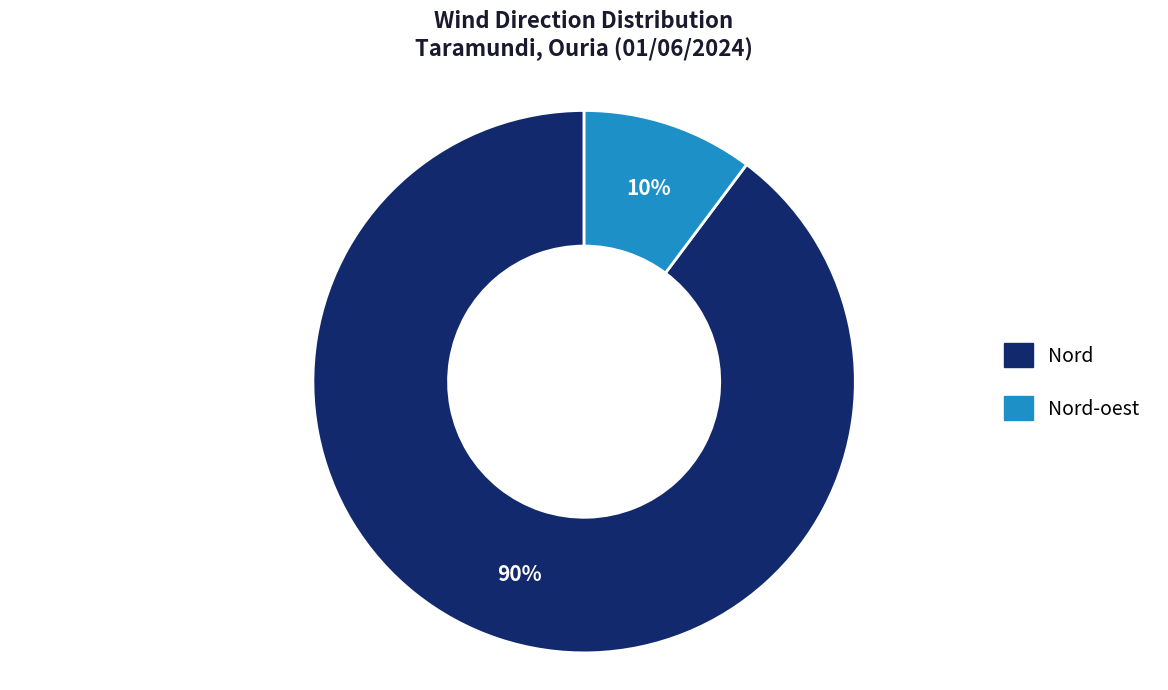

Does any single category account for the majority?

Yes